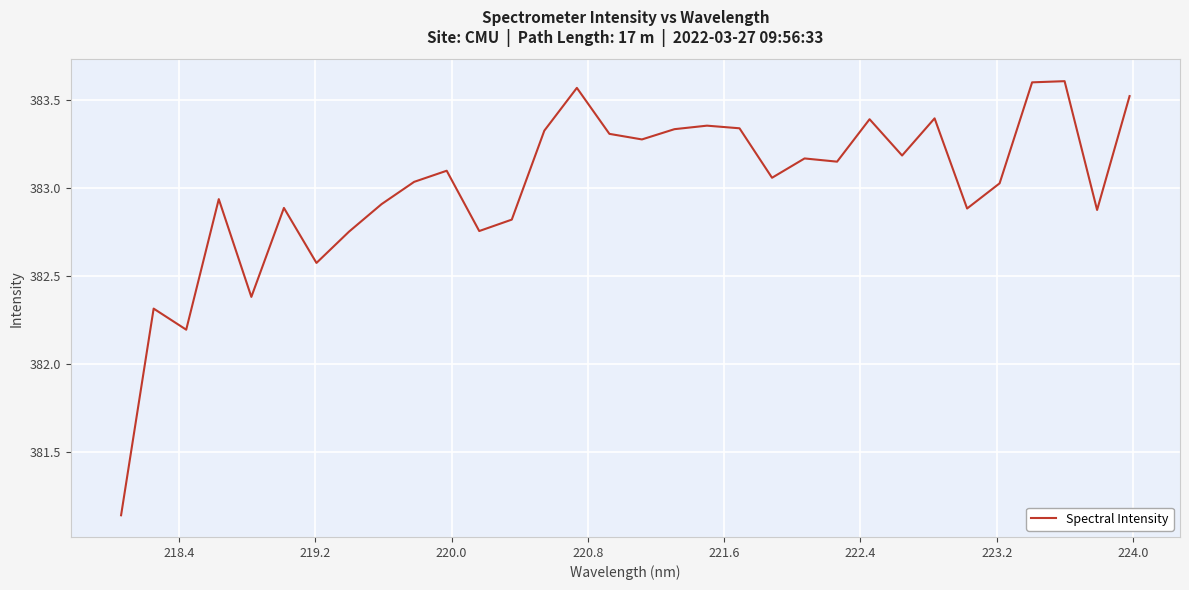

Does the chart display data point markers on the line(s)?

No